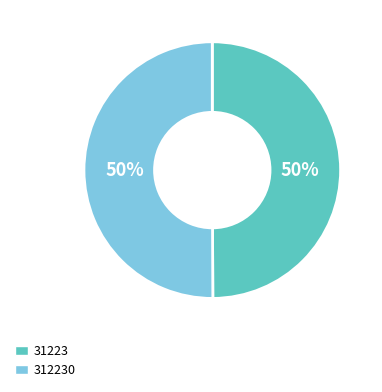

To the nearest percent, what is the average slice percentage?

50%